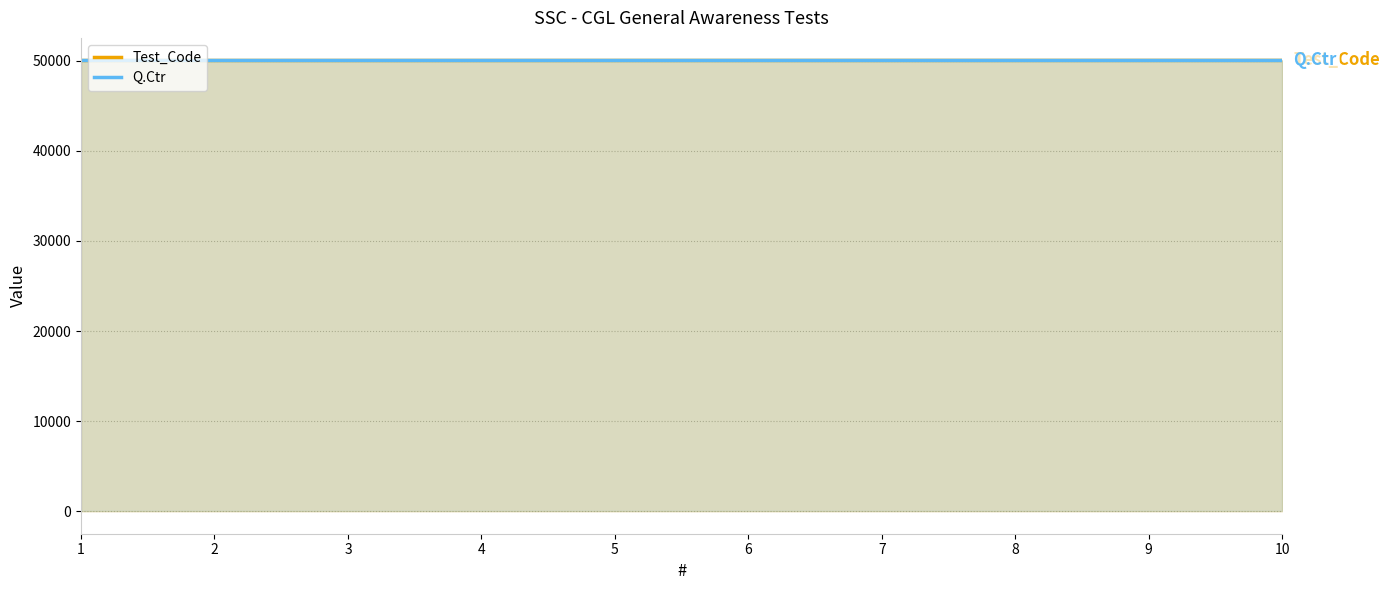

What is the value of the 7th point from the left?

50037